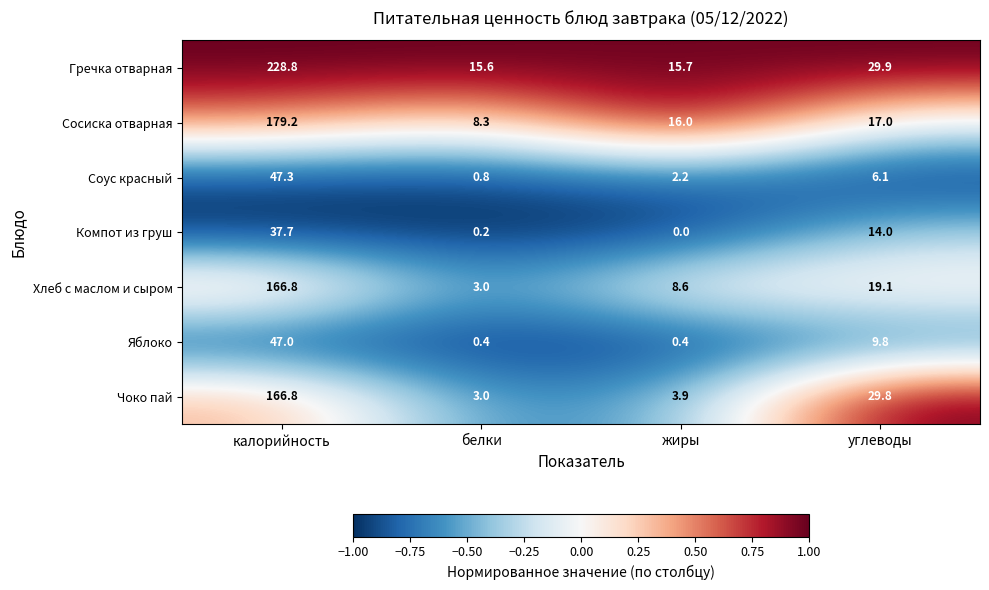

Which label corresponds to the largest value in the chart?

калорийность